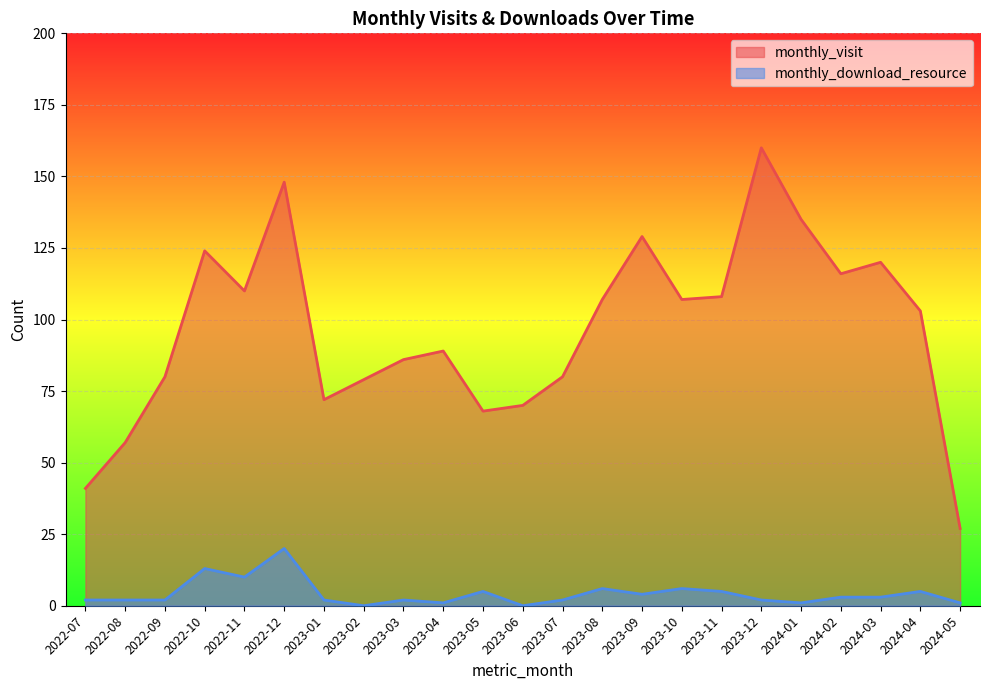

How many values in the monthly_visit series are below 103?

11